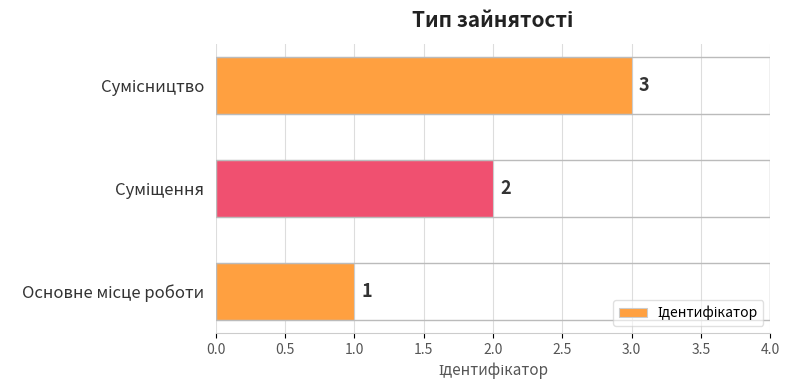

What is the maximum value shown in the chart?

3